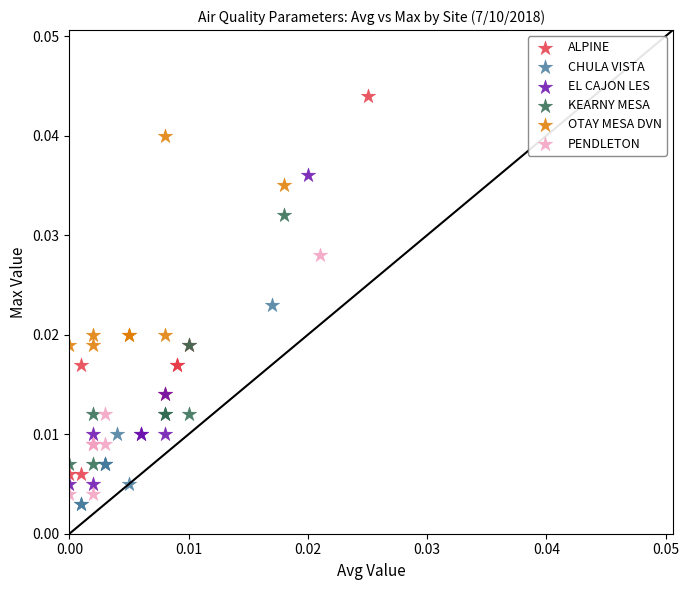

Which series contains the lowest Y value?

CHULA VISTA